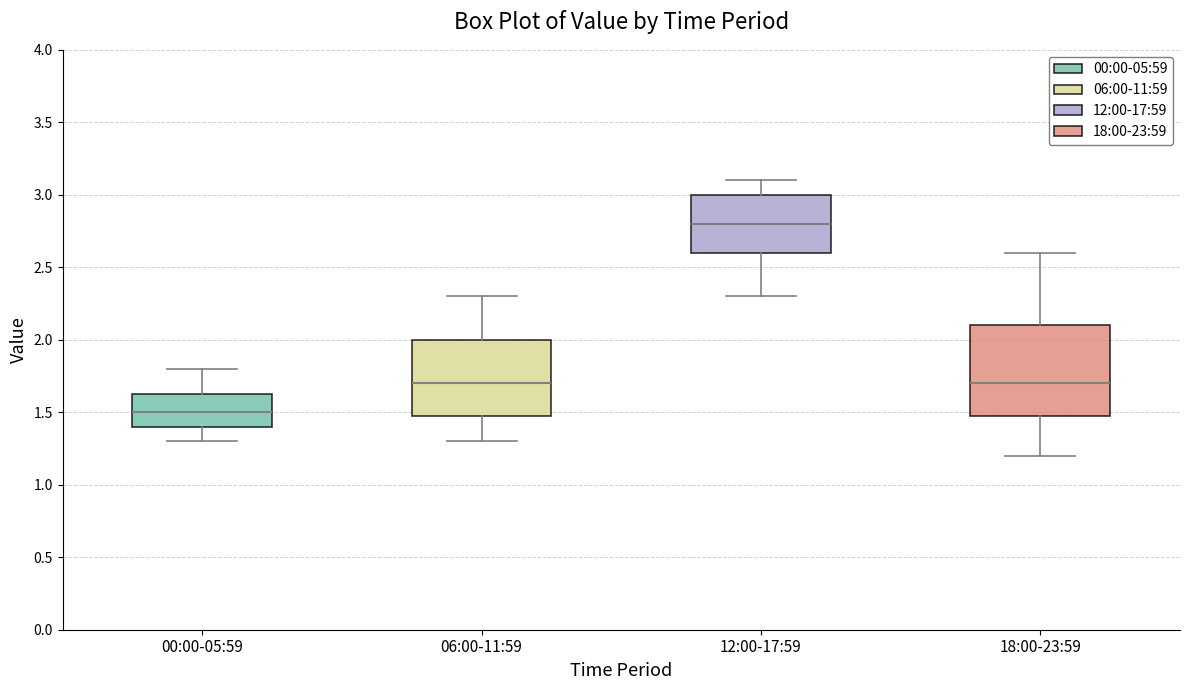

Reading left to right, read every box against the y-axis: the position of its median line, the range the box covers, and the ends of its whiskers. The values are not printed on the chart, so give them approximately, as read against the axis.

00:00-05:59: median 1.50, box 1.40 to 1.65, whiskers 1.30 to 1.80
06:00-11:59: median 1.70, box 1.50 to 2.00, whiskers 1.30 to 2.30
12:00-17:59: median 2.80, box 2.60 to 3.00, whiskers 2.30 to 3.10
18:00-23:59: median 1.70, box 1.50 to 2.10, whiskers 1.20 to 2.60